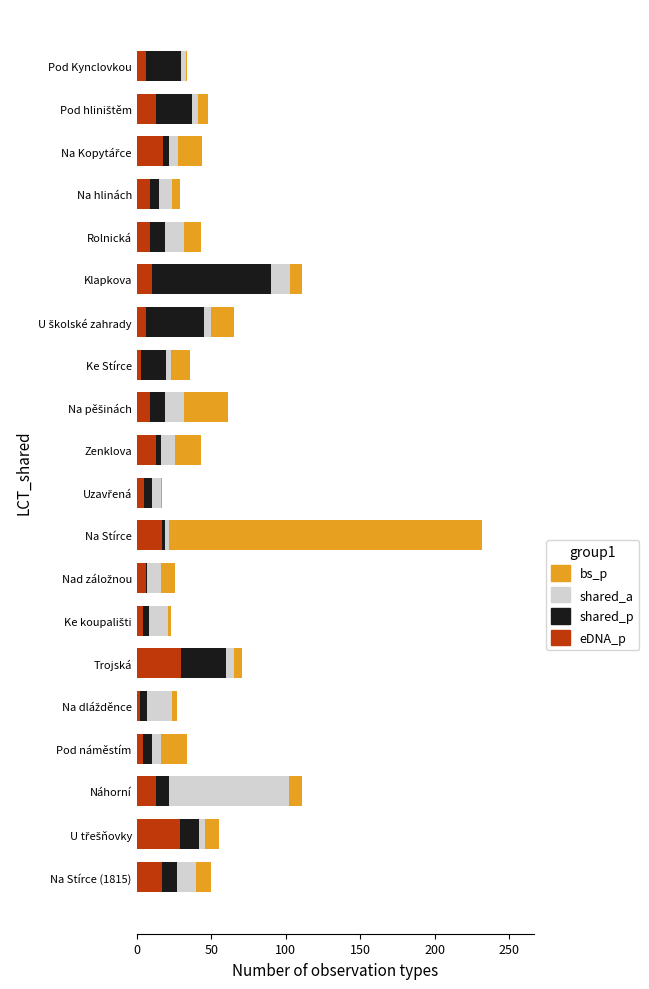

At which category is the sum across all series the highest?

Na Stírce